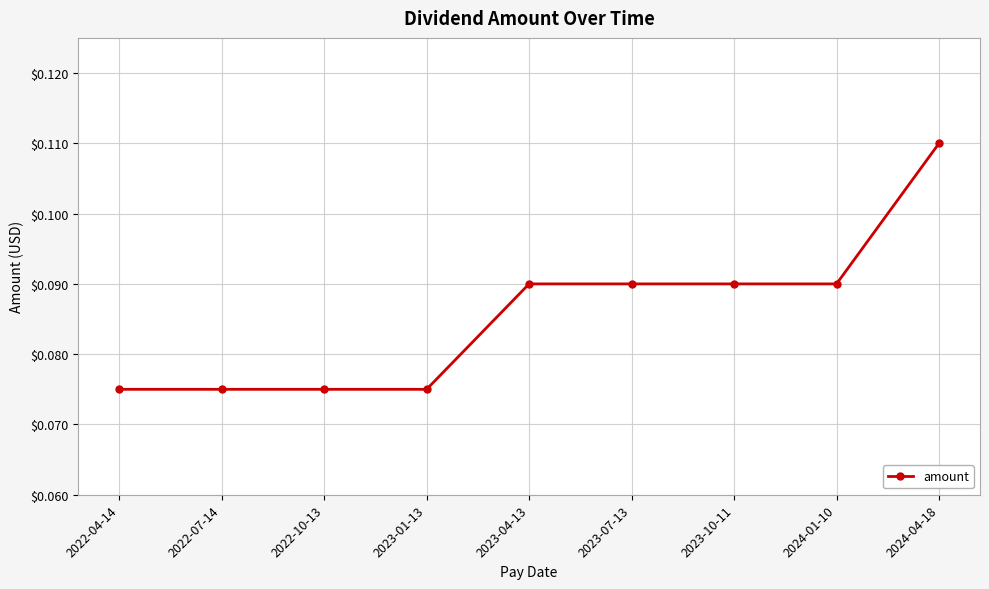

Which label corresponds to the largest value in the chart?

2024-04-18